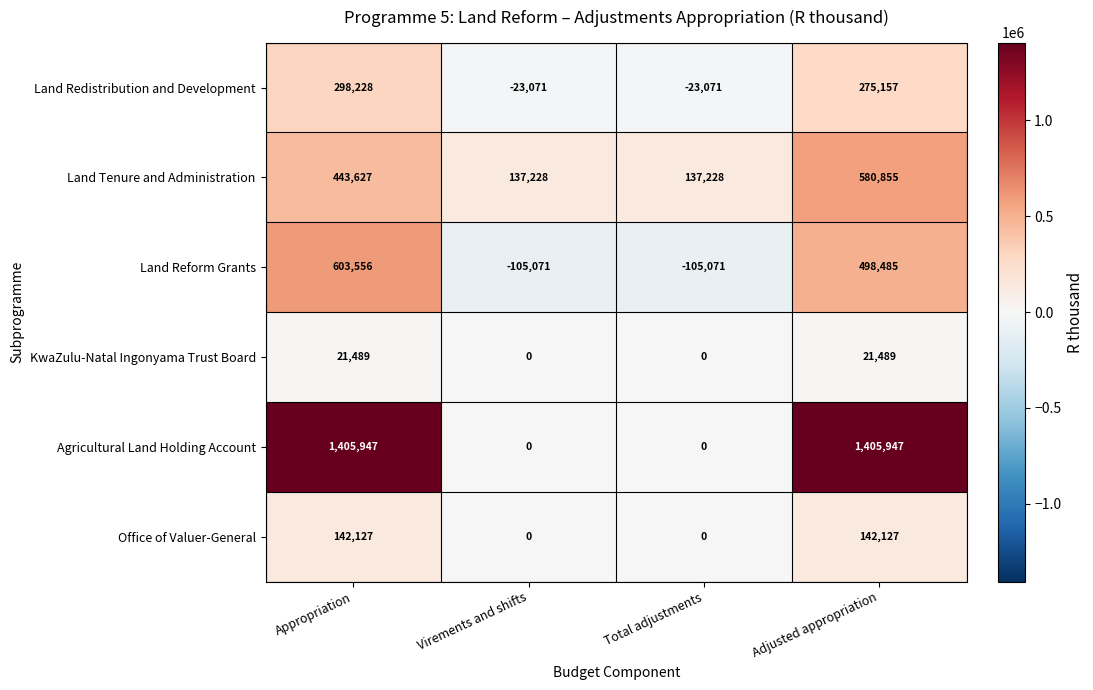

What is the average value of the Land Reform Grants series?

222975